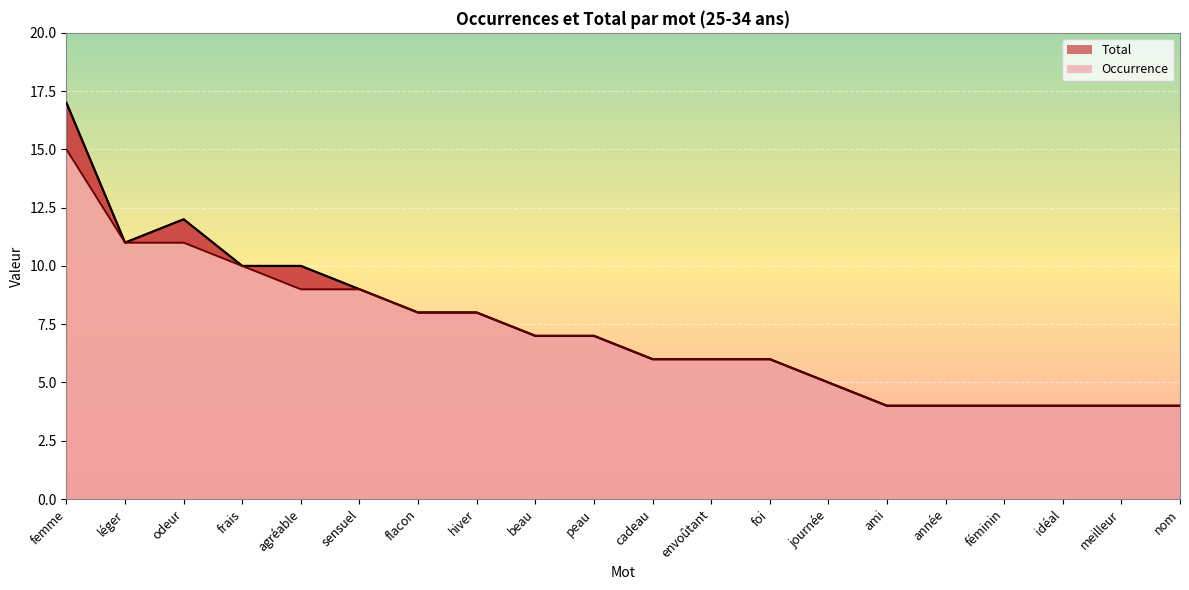

At odeur, list the series in order from smallest to largest.

Occurrence, Total